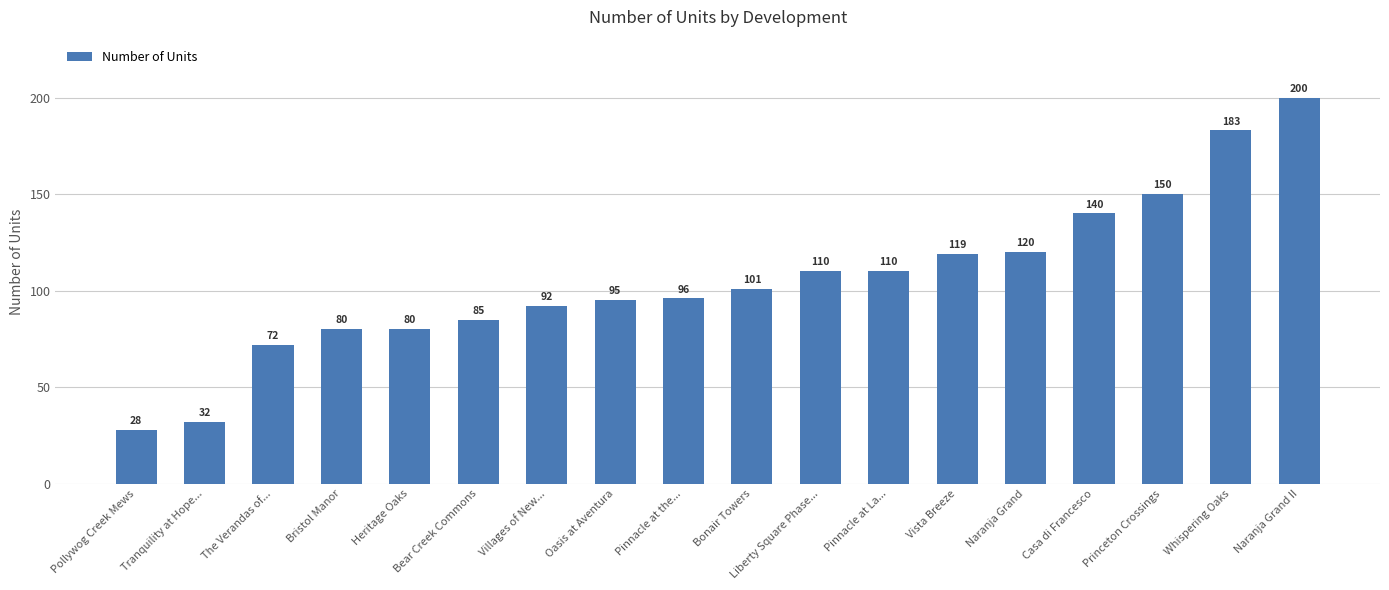

What value does the data have at Tranquility at Hope..., to the nearest 5?

30